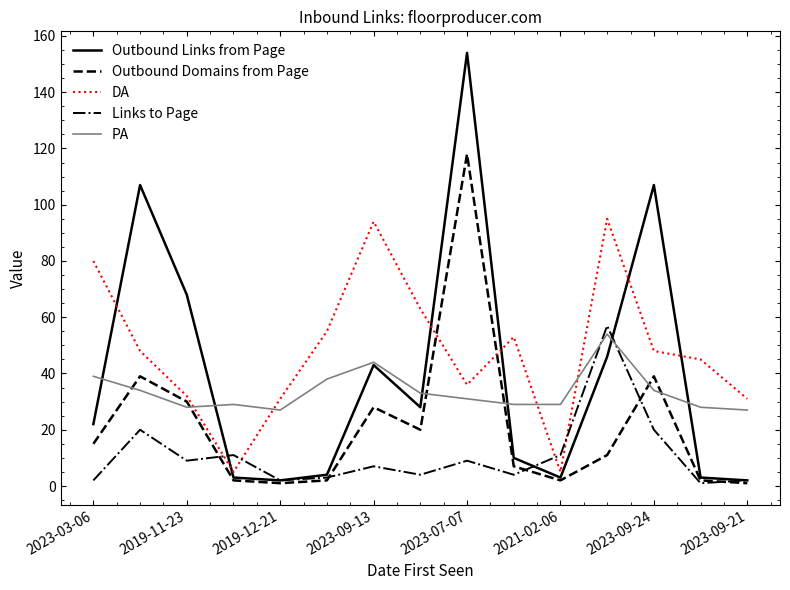

Which series has the largest total across all categories?

DA